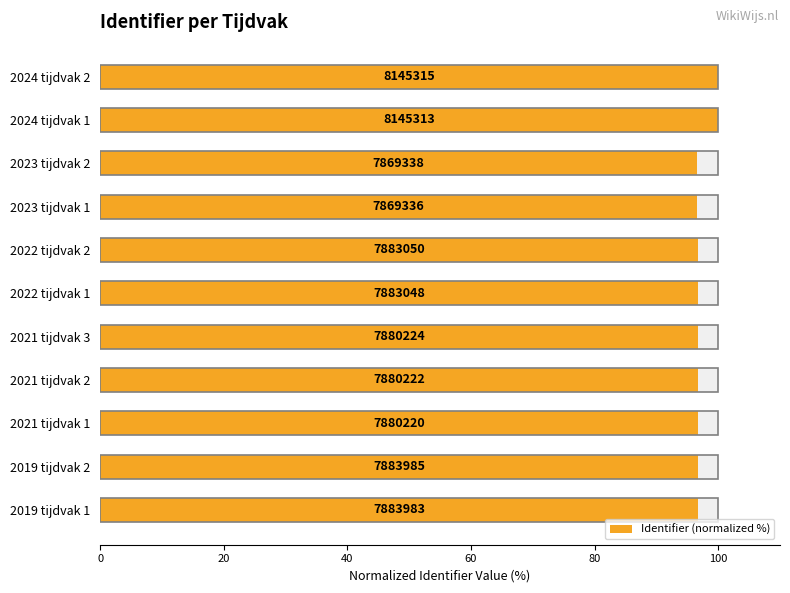

What is the smallest value displayed?

96.6